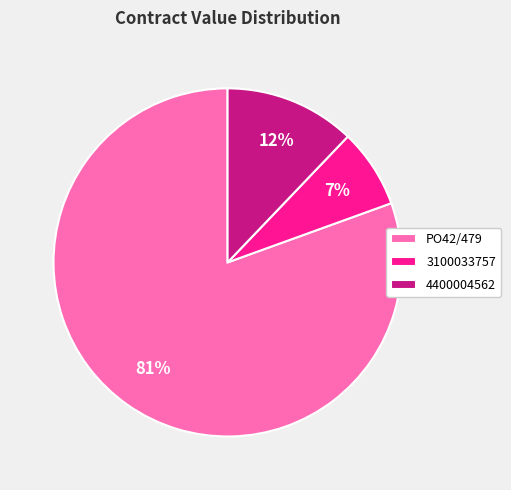

What is the ratio of the value at 4400004562 to the value at 3100033757?

1.7